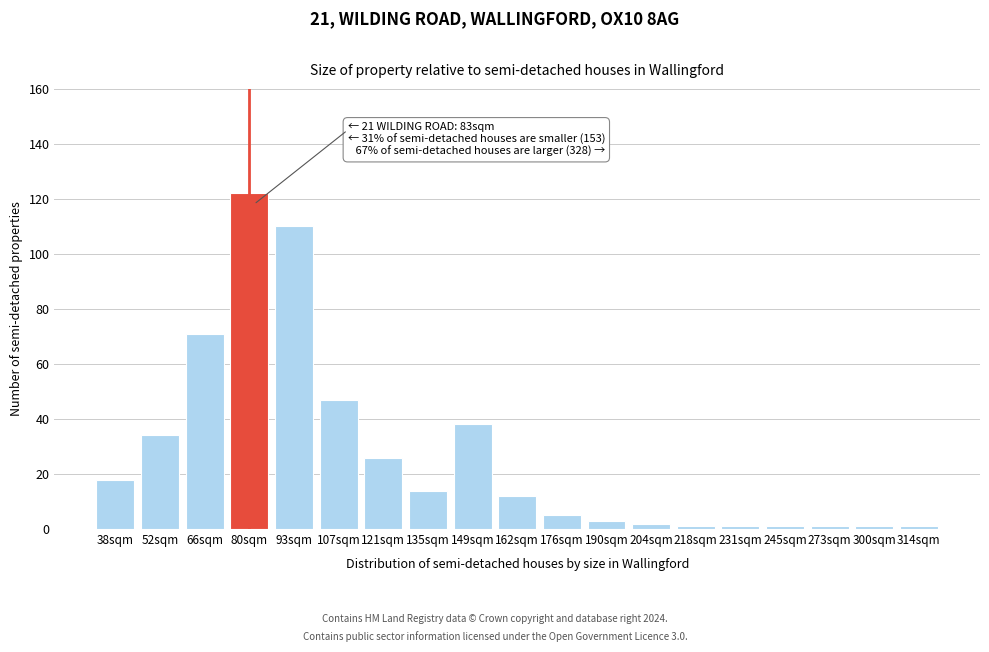

Reading right to left, list all the values displayed in this chart.

1	1	1	1	1	1	2	3	5	12	38	14	26	47	110	122	71	34	18